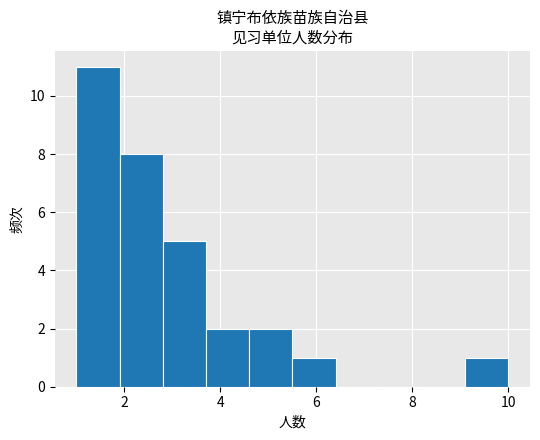

How tall is the bar that spans 5.5 to 6.4 on the x-axis? Neither the bar edges nor the heights are printed on the chart, so give them approximately, as read against the axes.

1